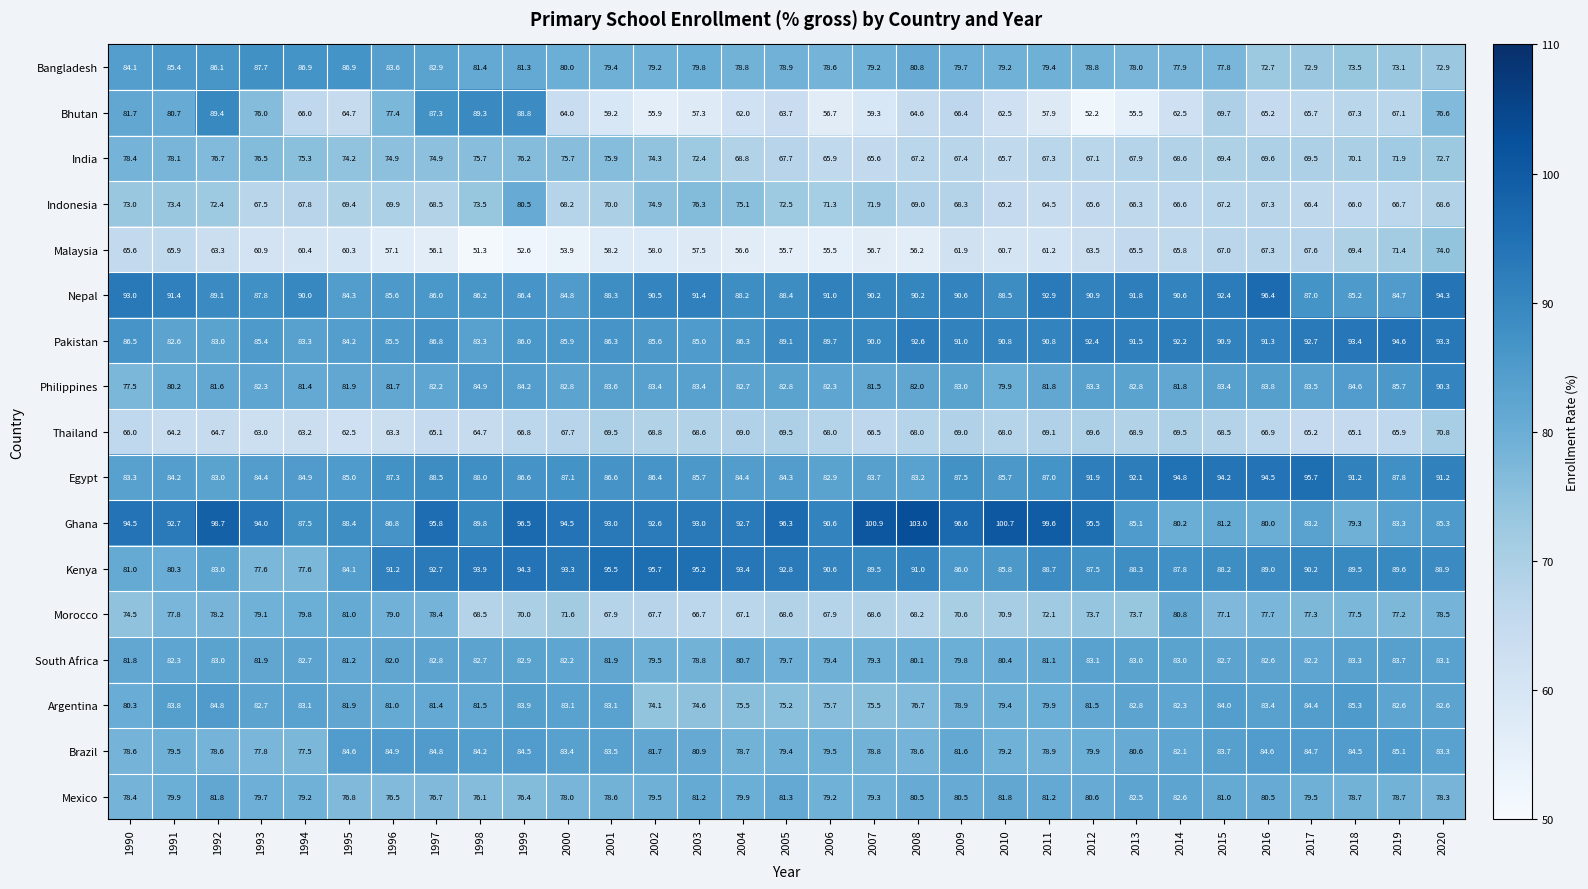

Which series has the largest total across all categories?

Ghana